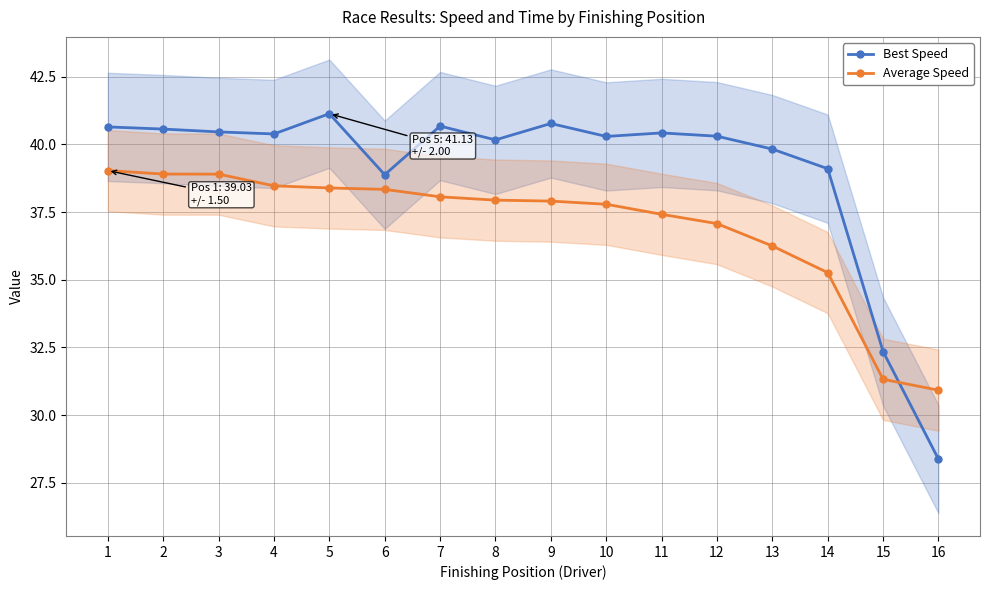

Which series has the widest spread of values?

Best Speed